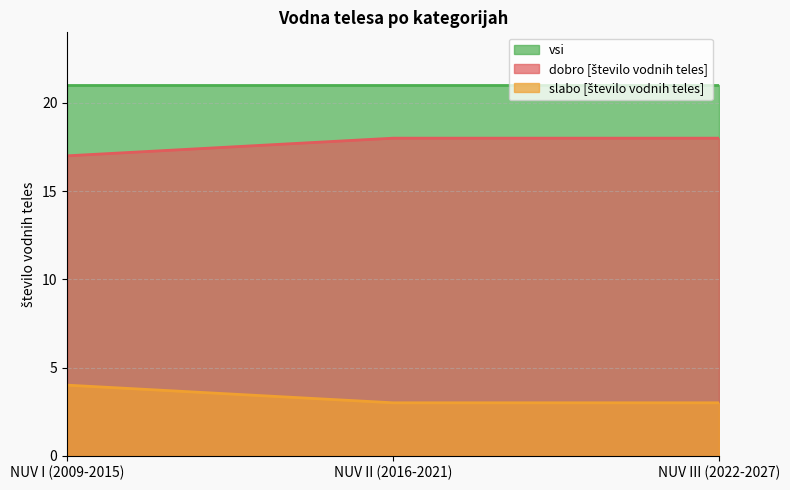

How many distinct data groups are displayed?

3